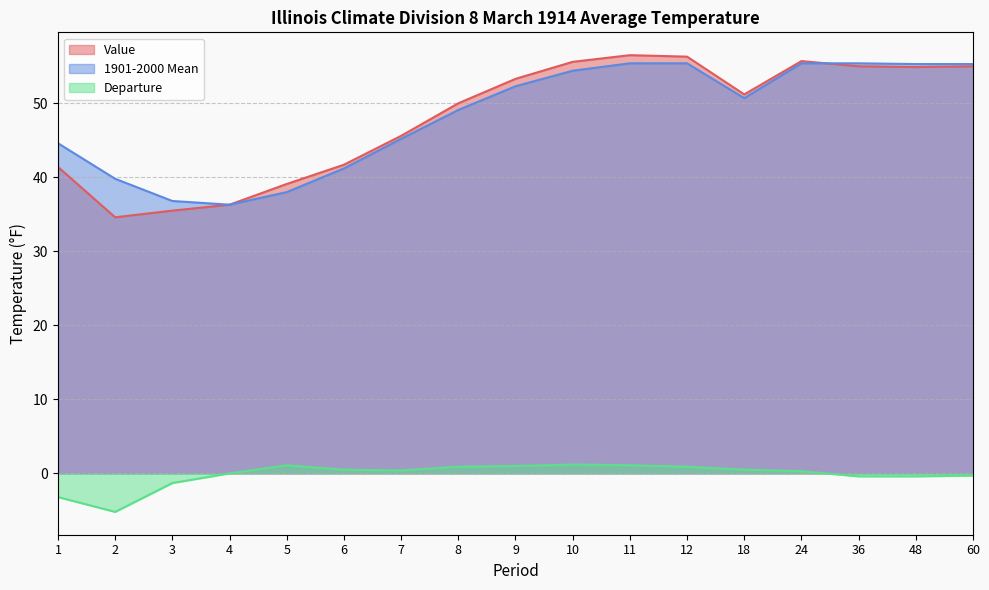

At how many categories does at least one series exceed 20?

17